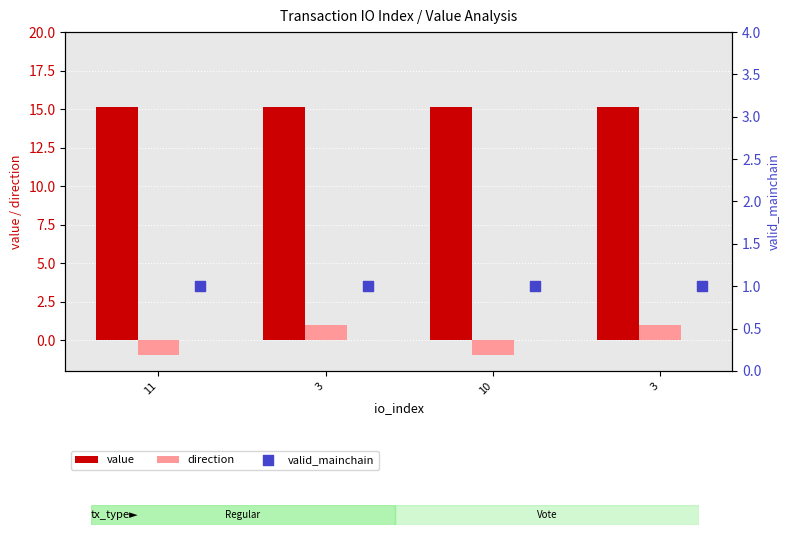

Which series has the largest total across all categories?

value